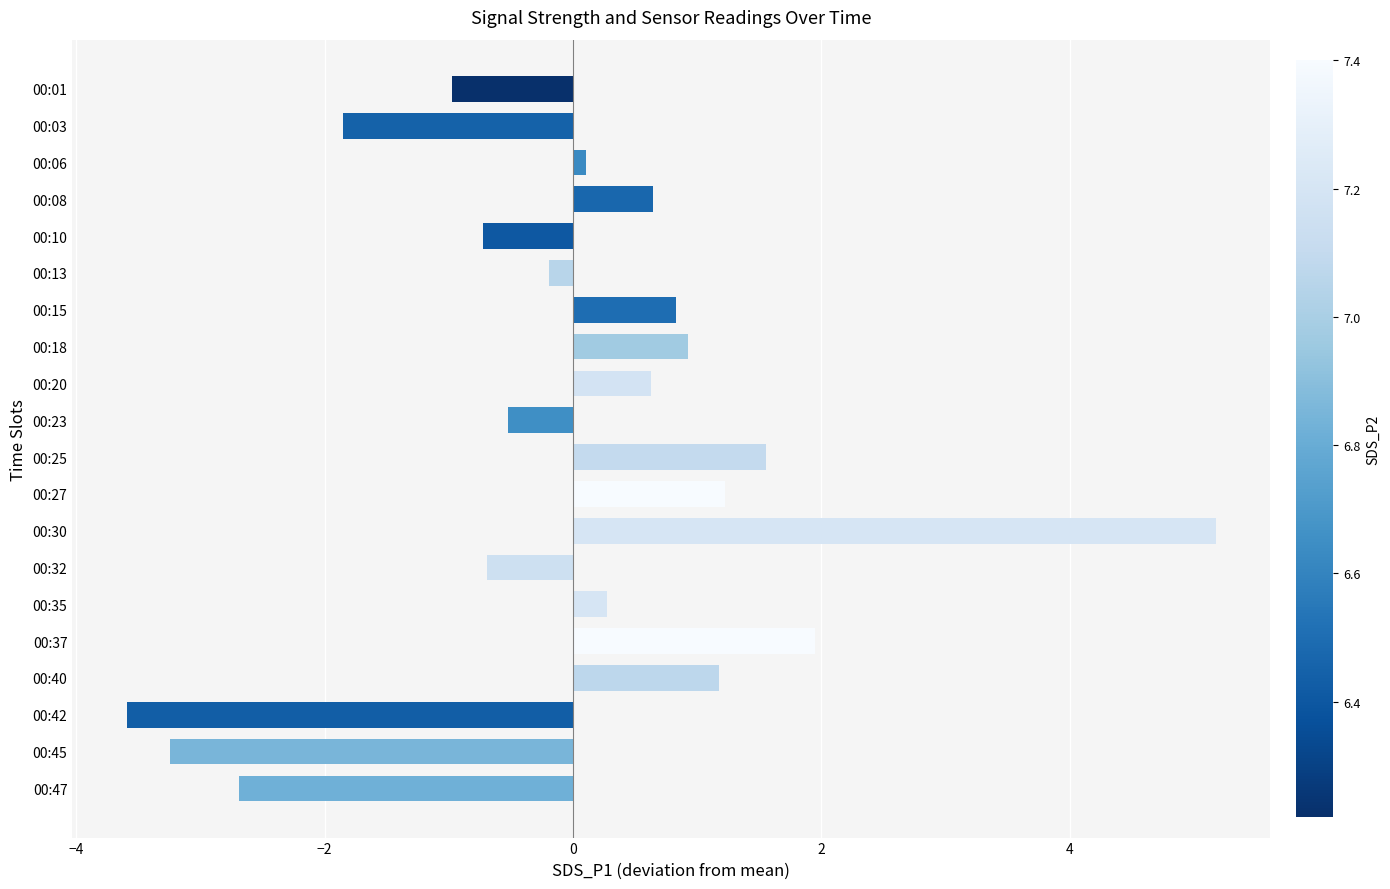

What is the value of the 2nd bar from the top?

-1.9